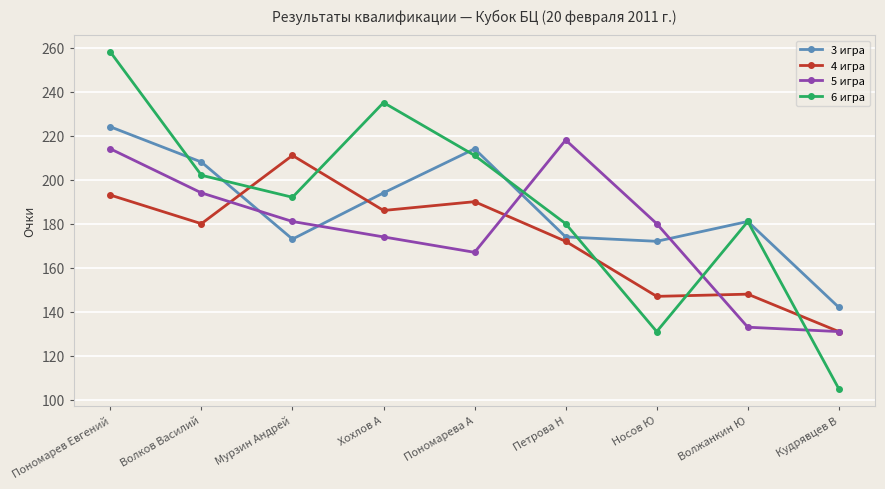

What value does the 4 игра series have at Хохлов А, to the nearest 5?

185